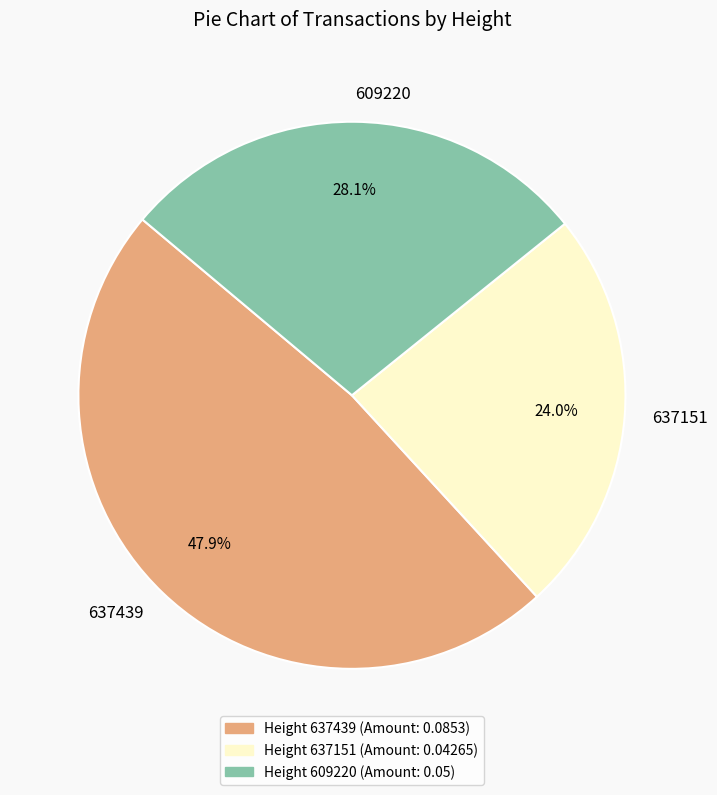

Is there a majority slice in this chart?

No